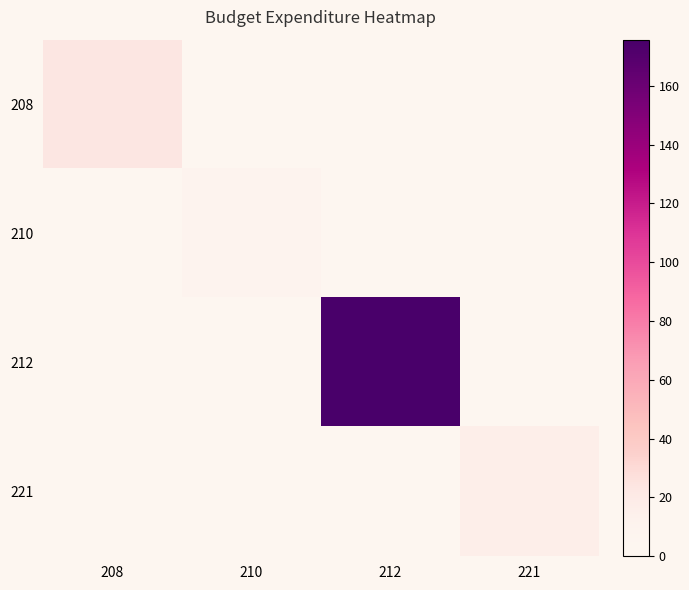

What is the greatest value displayed?

175.7